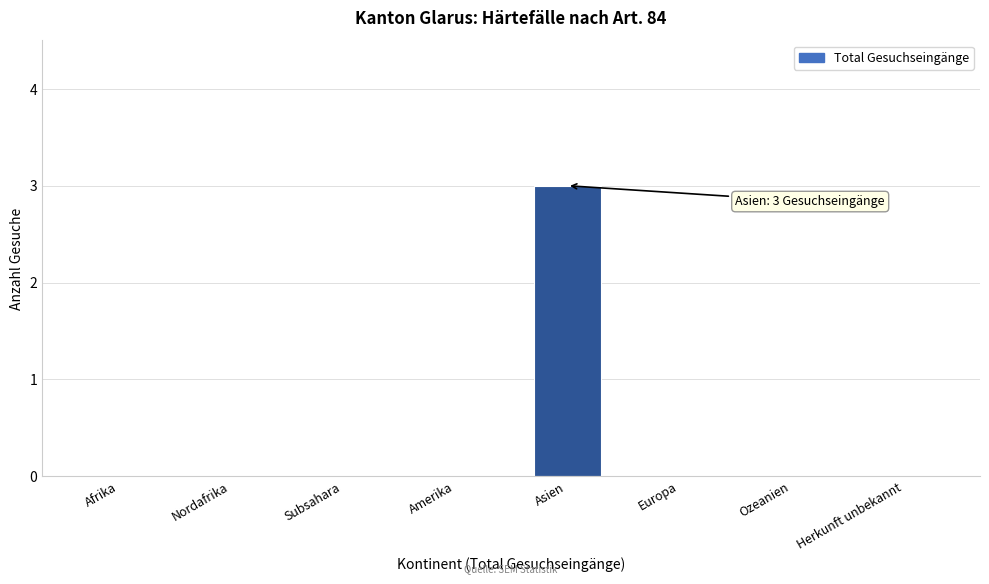

Reading left to right, transcribe all the data shown in this chart.

Afrika=0	Nordafrika=0	Subsahara=0	Amerika=0	Asien=3	Europa=0	Ozeanien=0	Herkunft unbekannt=0